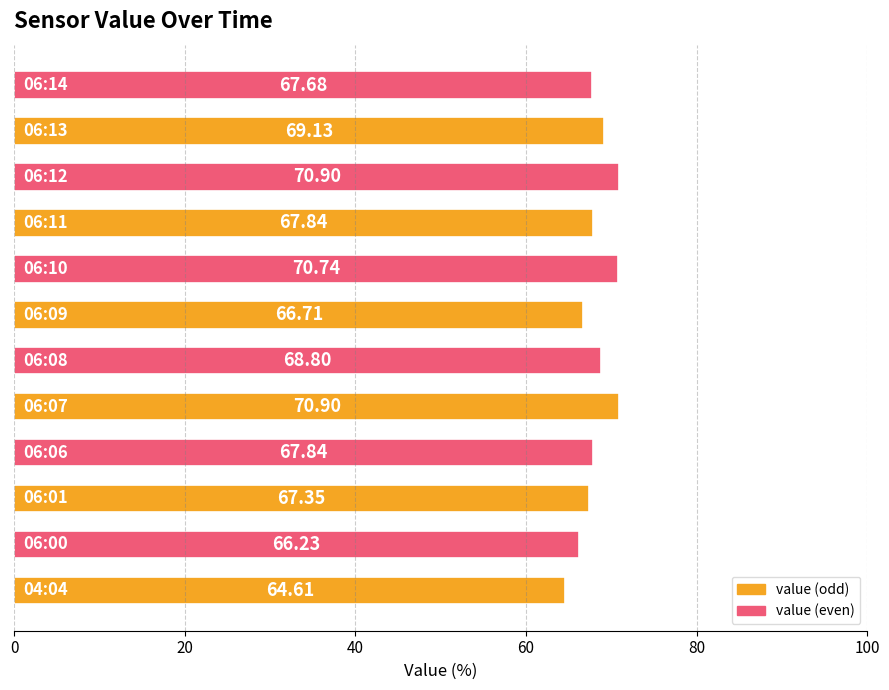

What is the maximum value shown in the chart?

70.9